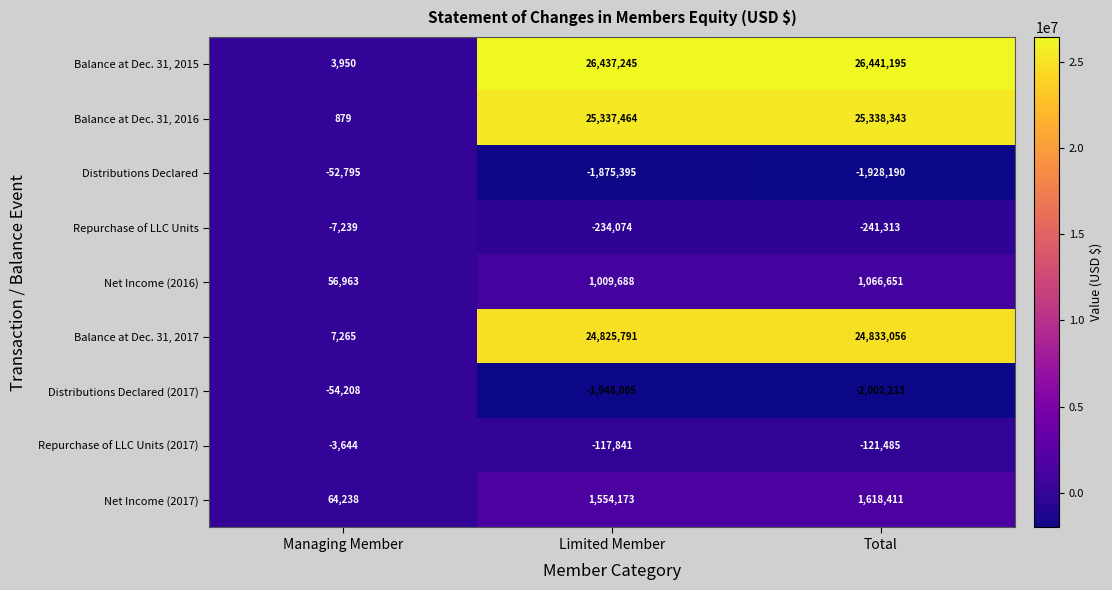

List the series in order of their peak value, lowest first.

Distributions Declared (2017), Distributions Declared, Repurchase of LLC Units, Repurchase of LLC Units (2017), Net Income (2016), Net Income (2017), Balance at Dec. 31, 2017, Balance at Dec. 31, 2016, Balance at Dec. 31, 2015